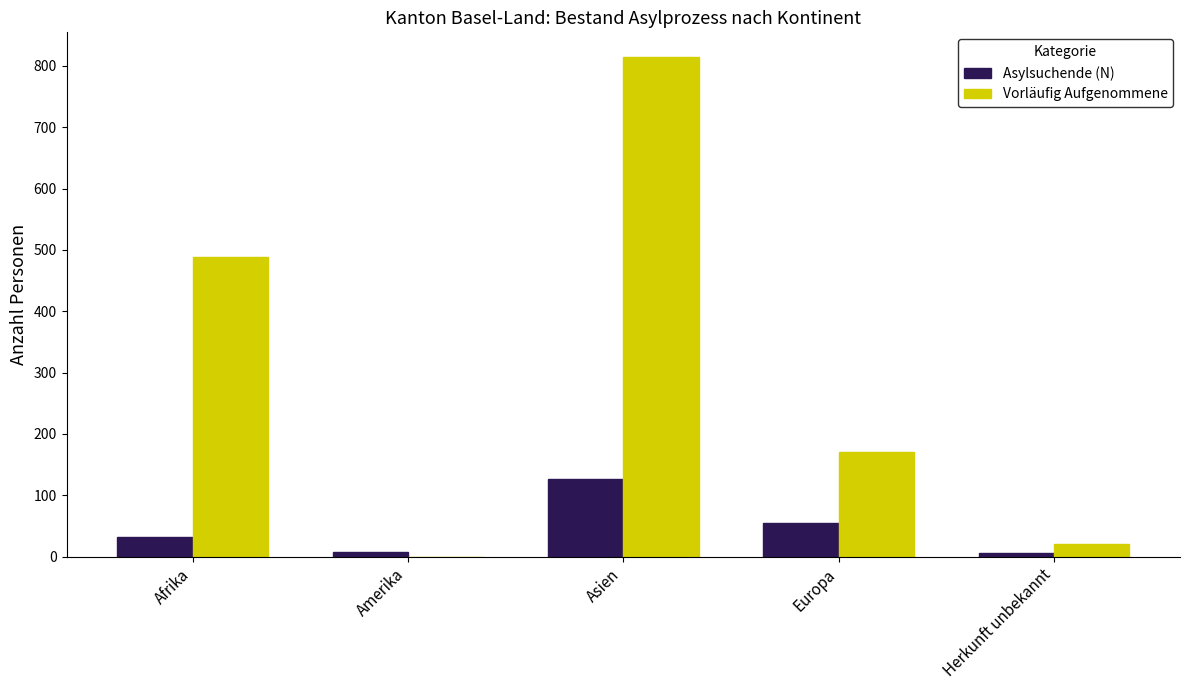

Read the Asylsuchende (N) value at Europa.

55